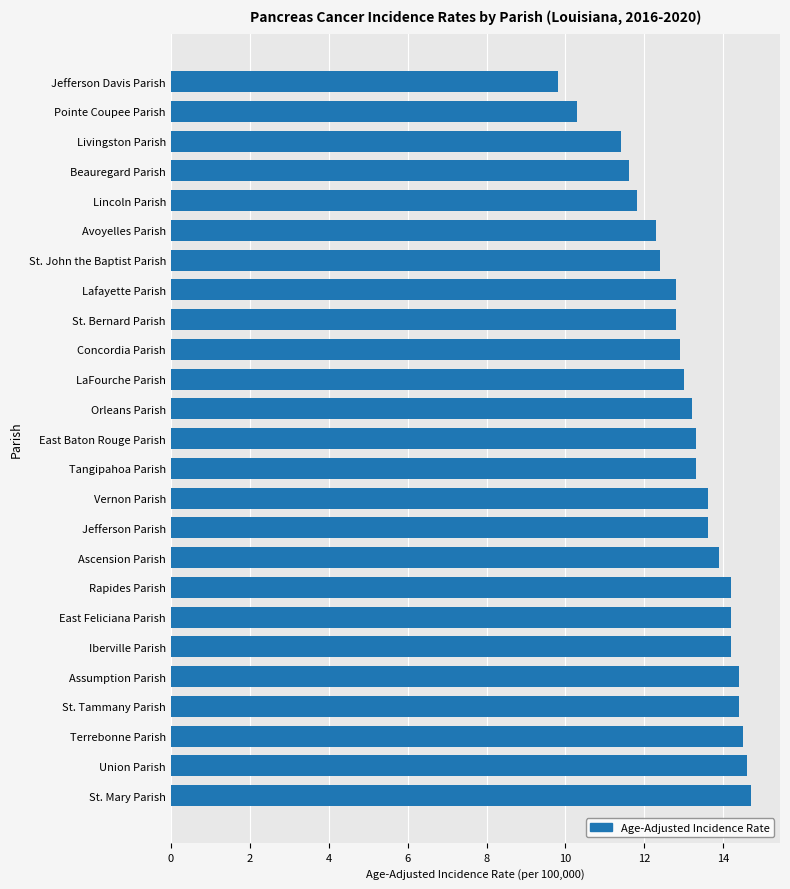

At which category does the chart reach its minimum across all series?

Jefferson Davis Parish